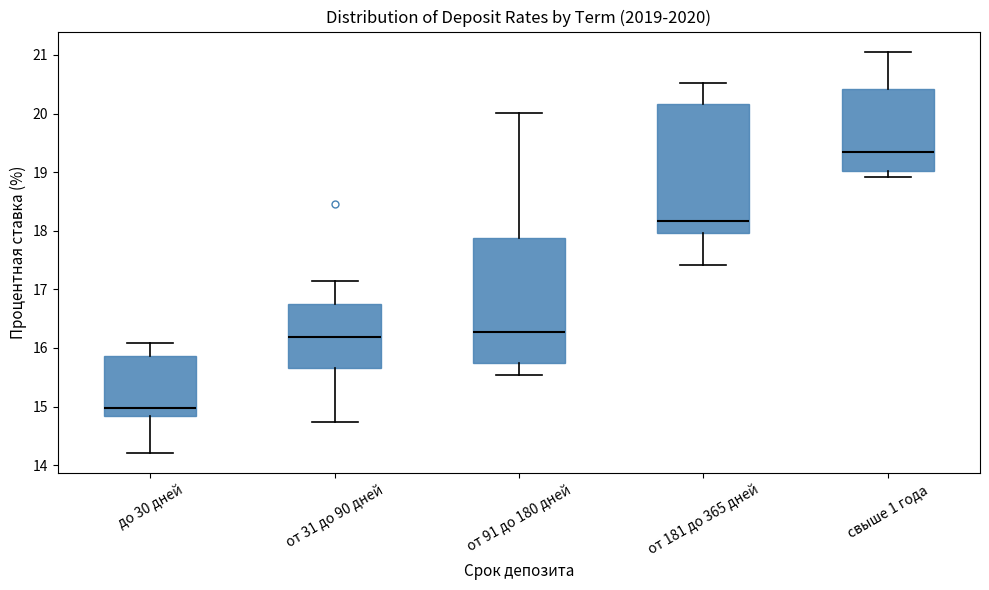

Where is the upper edge of the box for свыше 1 года on the y-axis? The values are not printed on the chart, so give them approximately, as read against the axis.

20.4